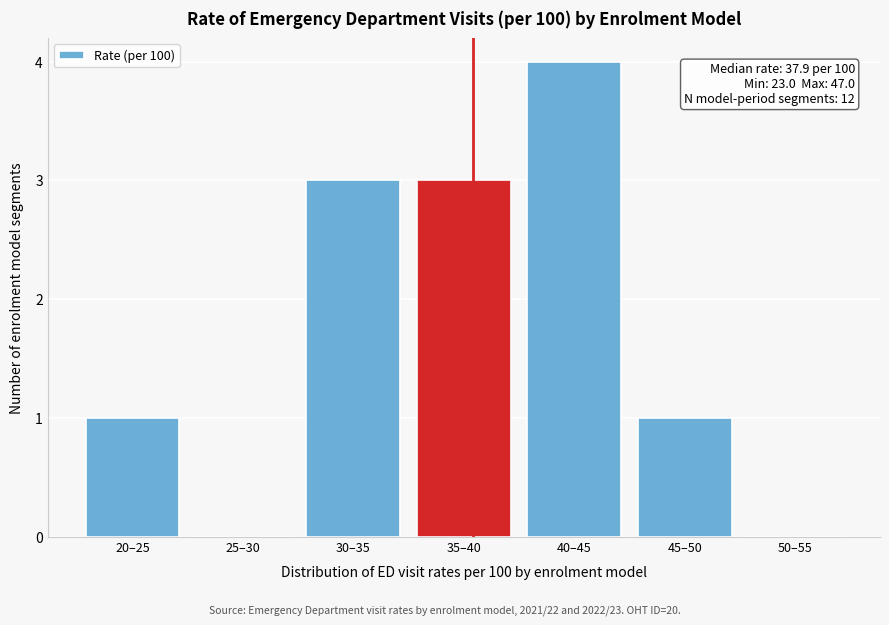

Reading right to left, transcribe all the data shown in this chart.

50–55=0	45–50=1	40–45=4	35–40=3	30–35=3	25–30=0	20–25=1